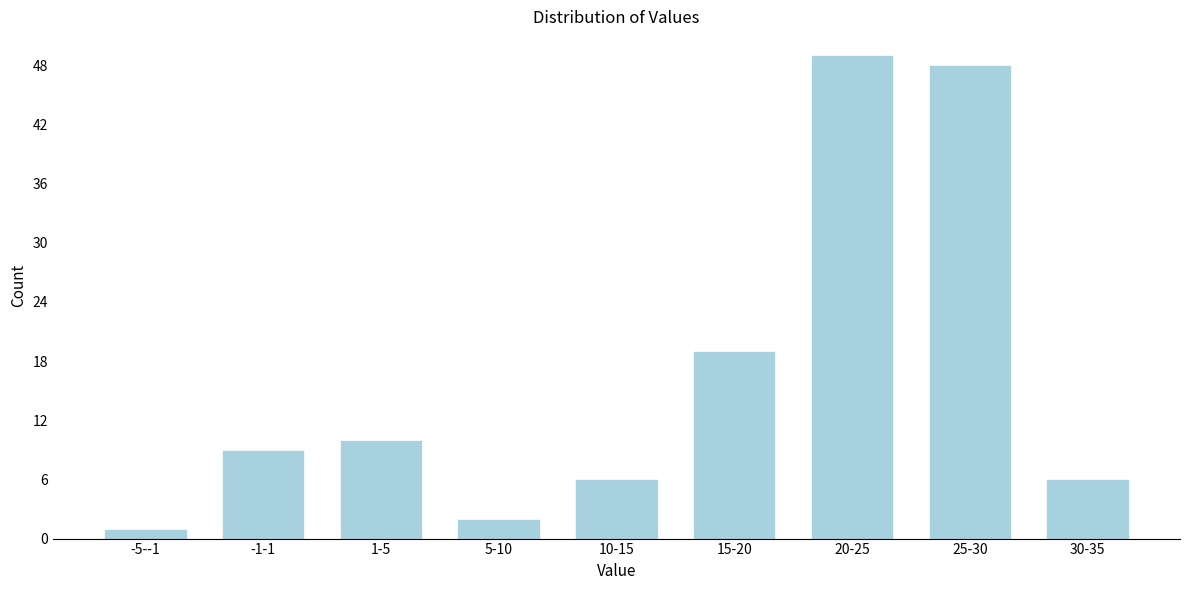

Reading left to right, list all the values displayed in this chart.

-5--1=1	-1-1=9	1-5=10	5-10=2	10-15=6	15-20=19	20-25=49	25-30=48	30-35=6